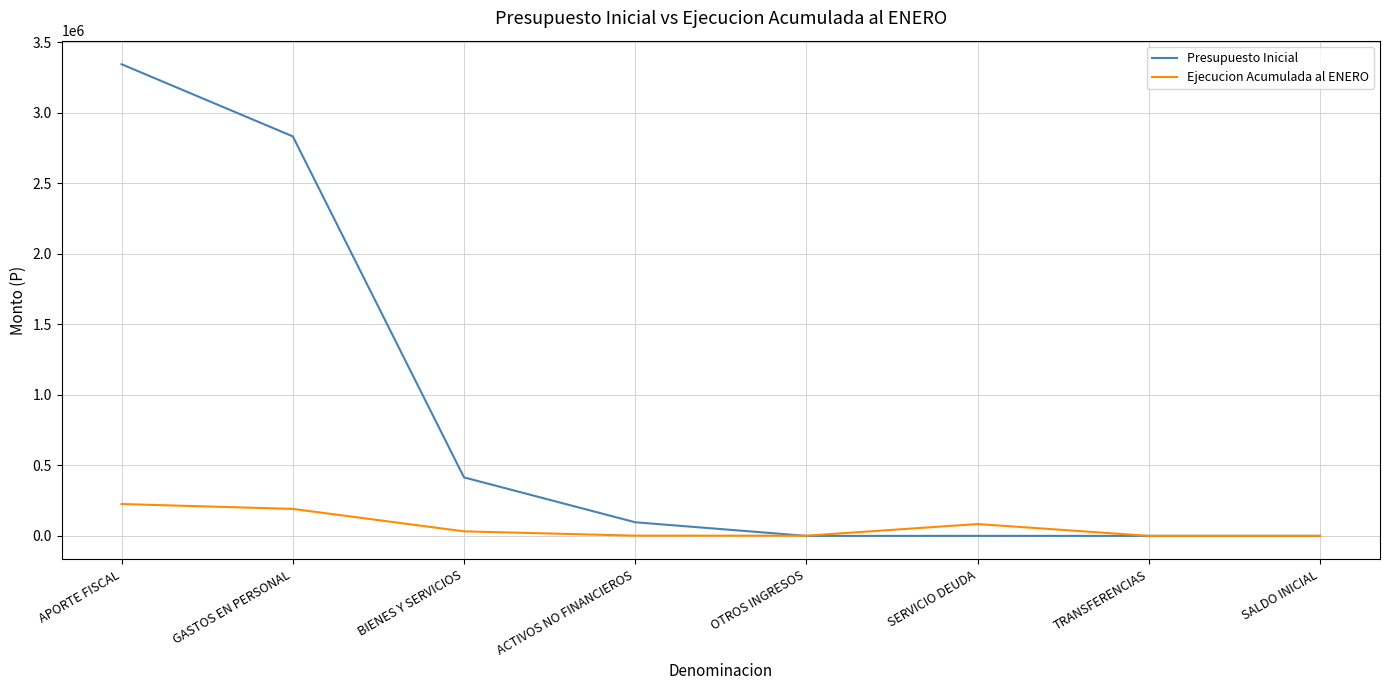

The Ejecucion Acumulada al ENERO series shows 84031 at SERVICIO DEUDA. True or false?

True